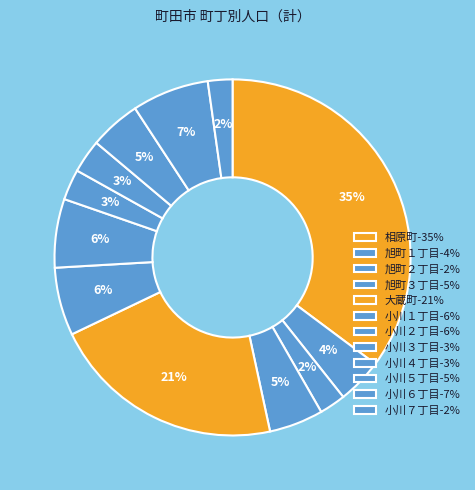

What percentage is NOT represented by 小川５丁目?

95.4%